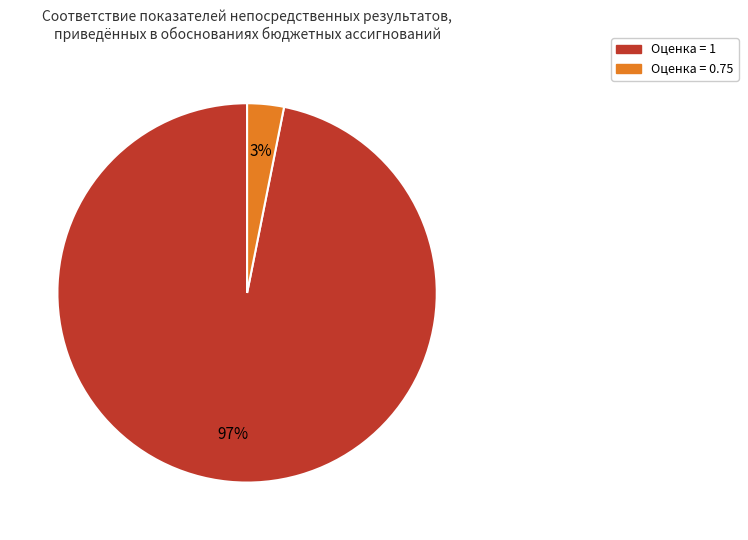

Is there a majority slice in this chart?

Yes